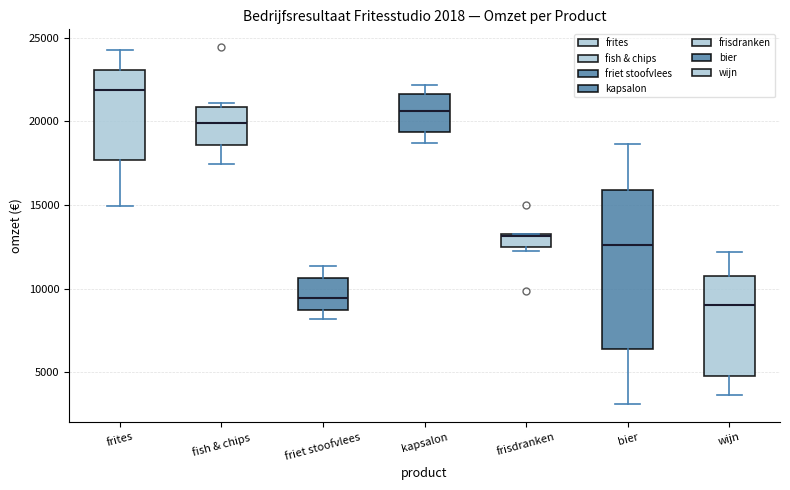

Which box has the highest median line?

frites